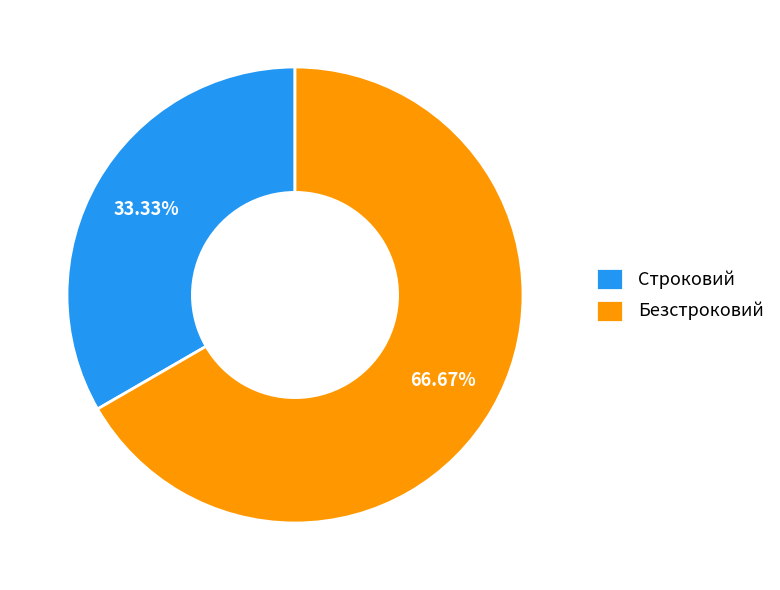

Rank the categories by value from highest to lowest.

Безстроковий, Строковий